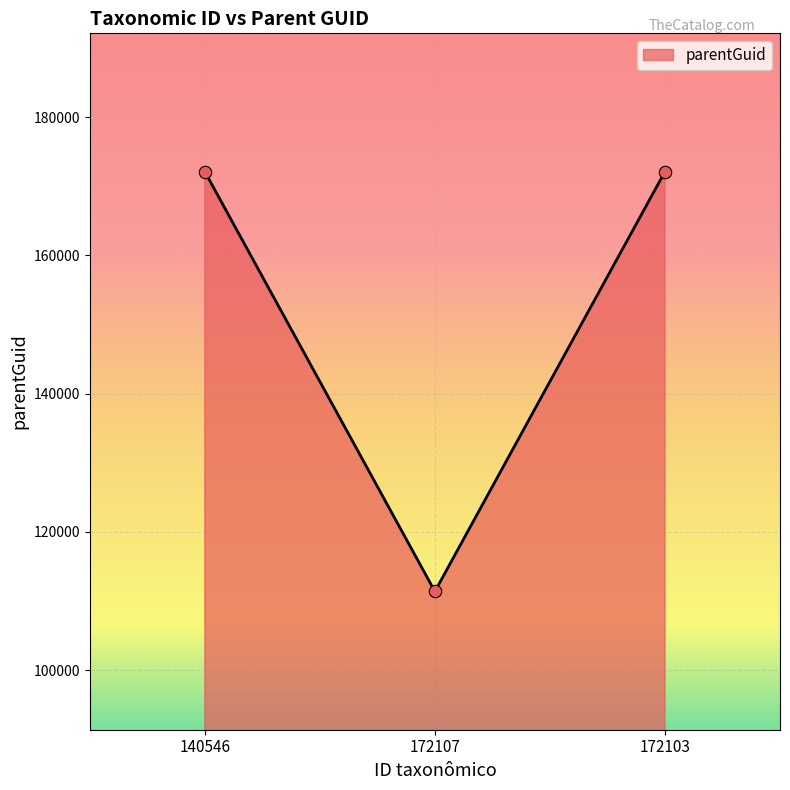

Which has a higher value, 172107 or 172103?

172103